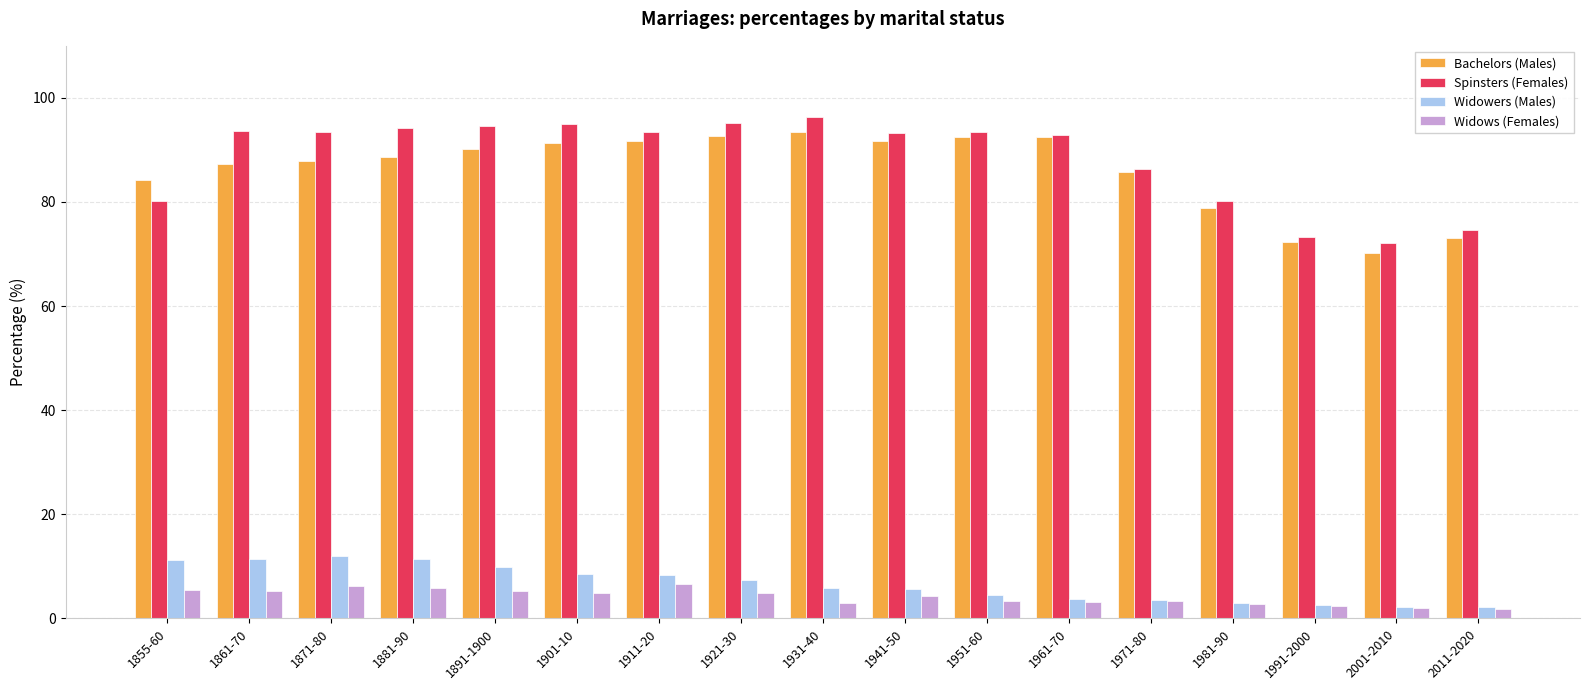

What is the label of the 13th bar from the right?

1891-1900